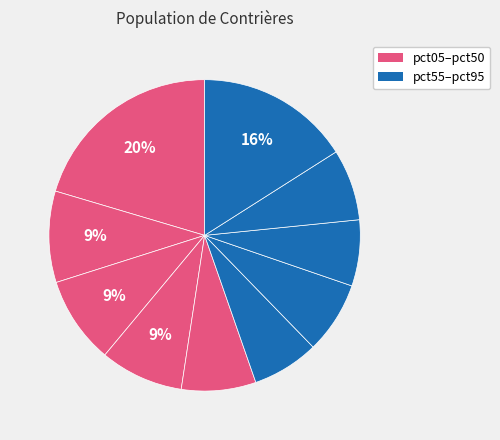

Does any single category account for the majority?

No